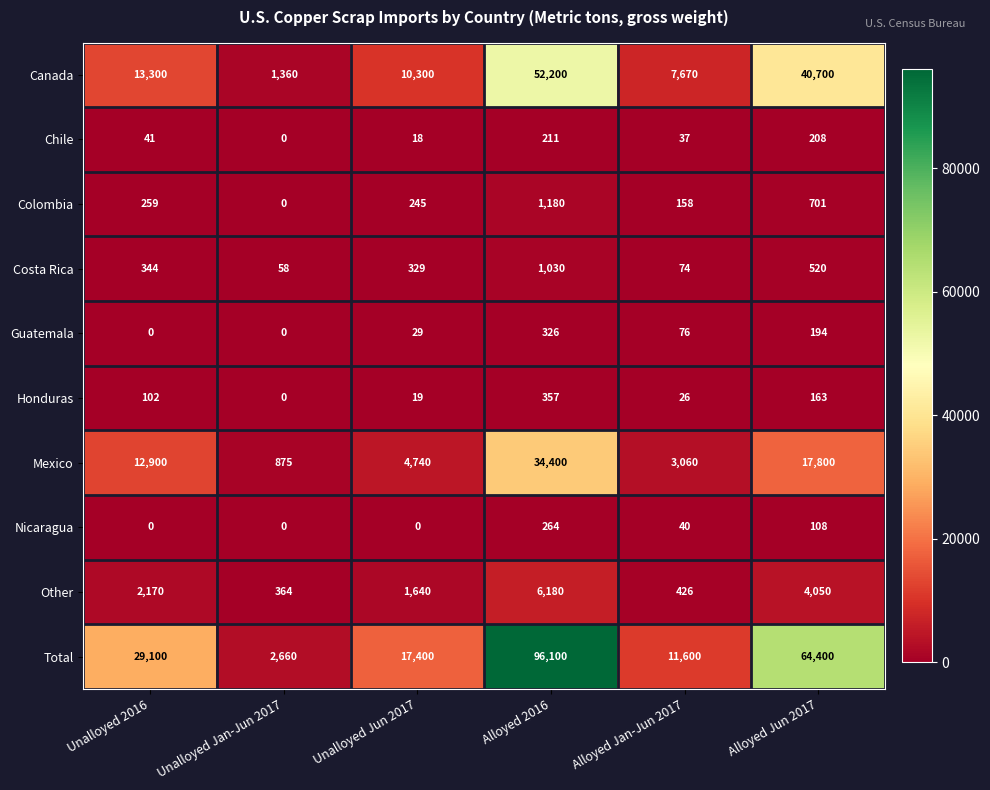

True or false: Mexico has a value of 3292 at Unalloyed Jun 2017.

False